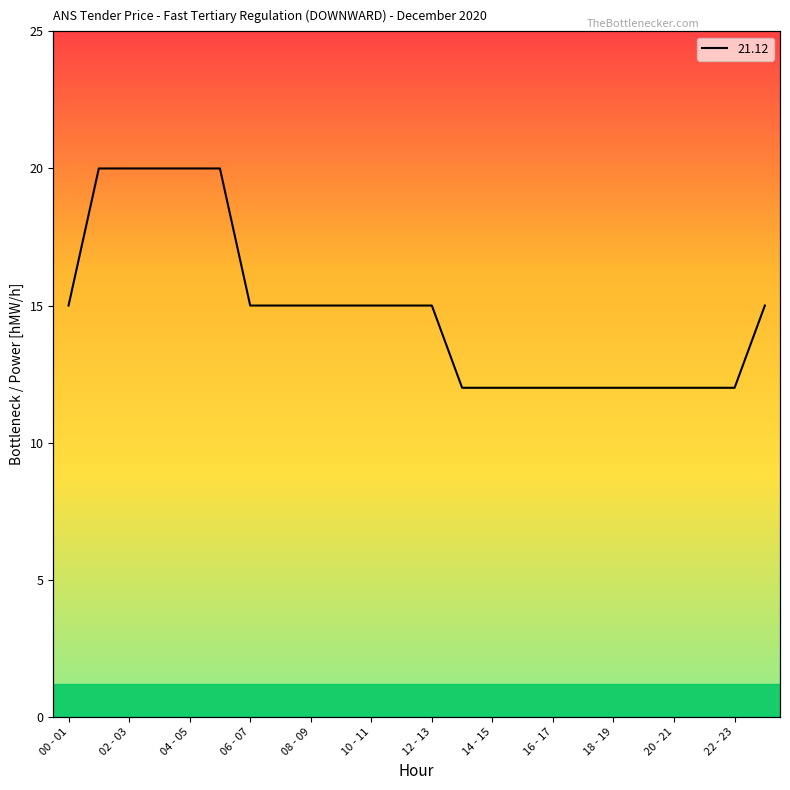

How many values exceed 15?

5